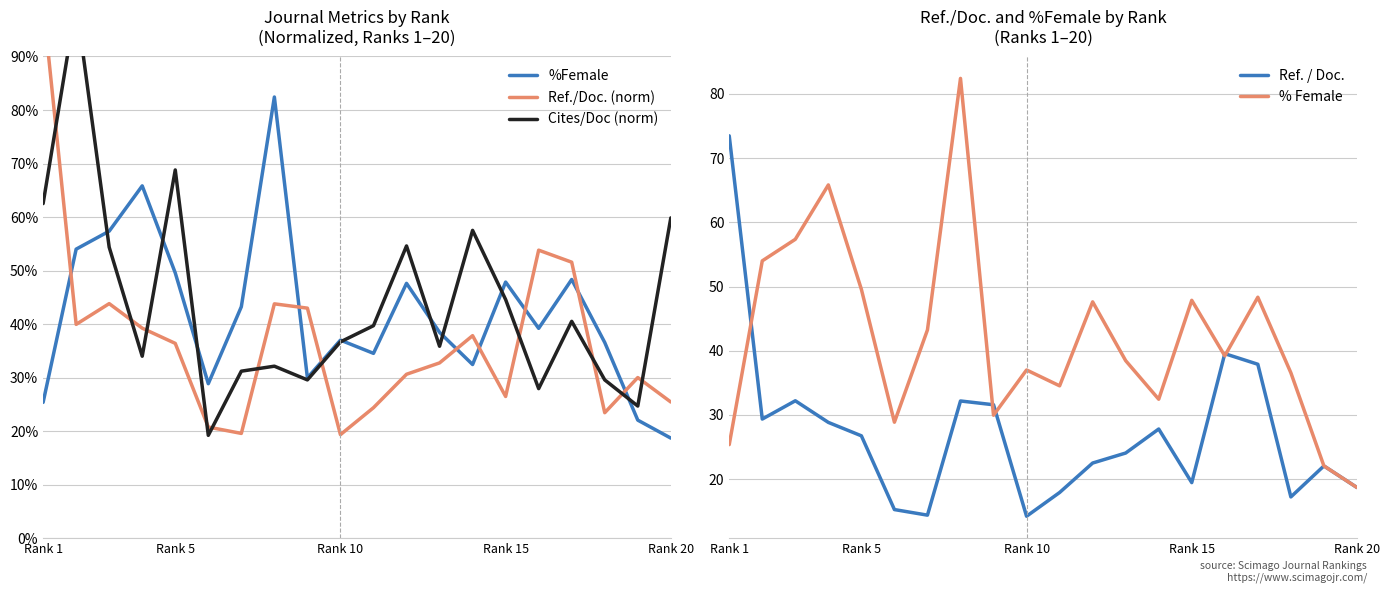

How many data points does each series have?

20